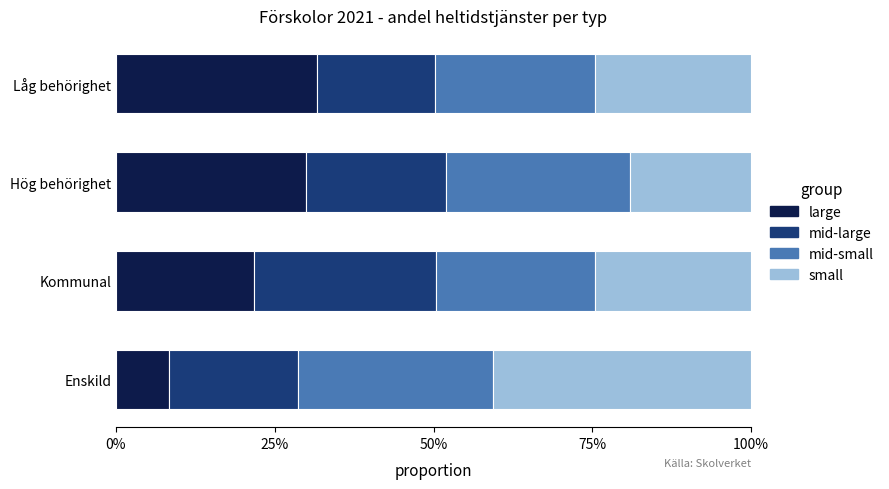

How many values in the large series exceed 29?

2